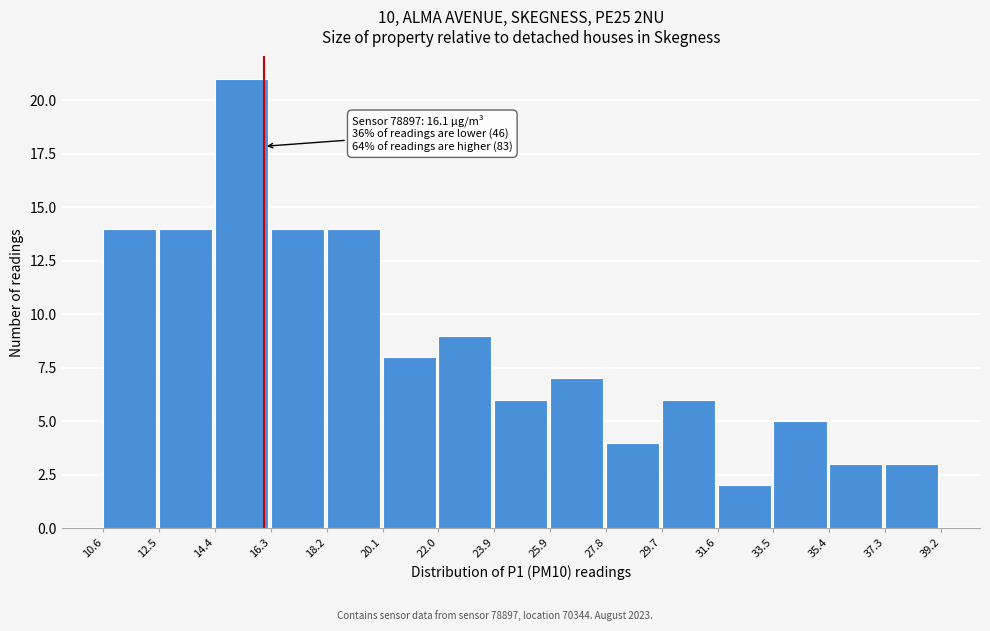

Over which range of the x-axis is the bar tallest?

14.4 to 16.3